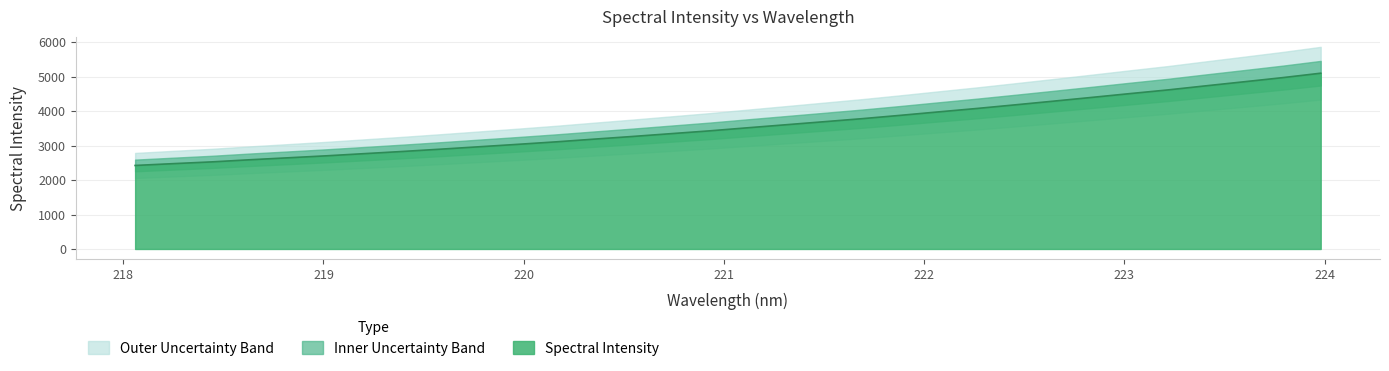

True or false: there are more than 2 points higher than both neighbors.

False